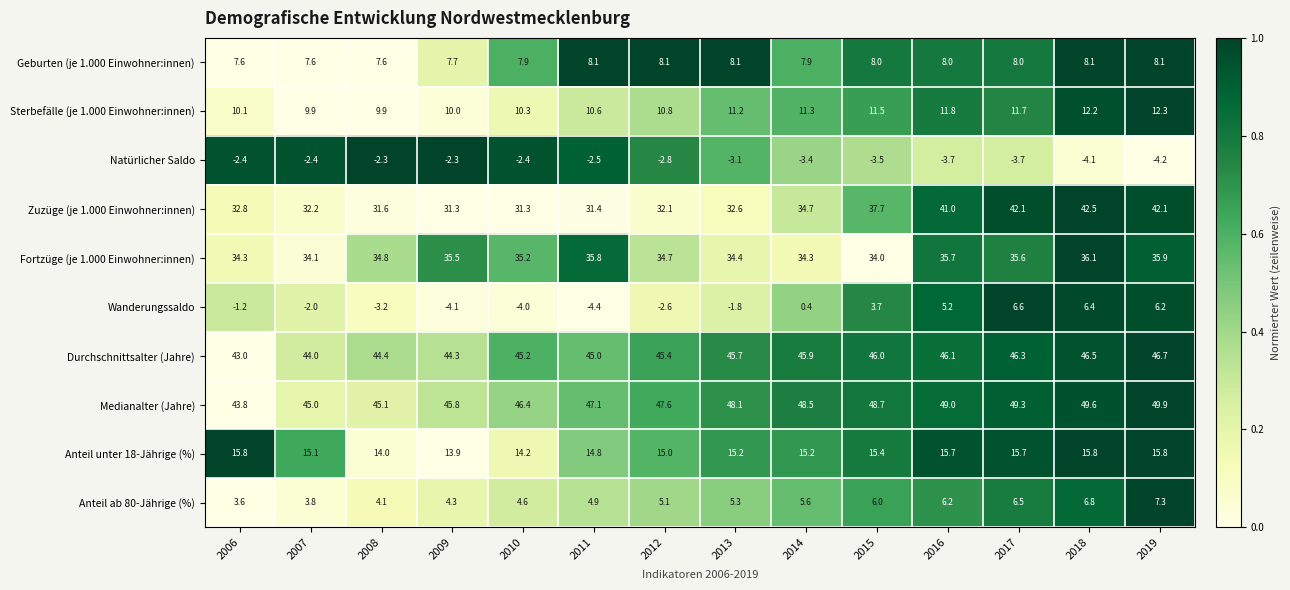

Which series has the largest range (max minus min)?

Zuzüge (je 1.000 Einwohner:innen)